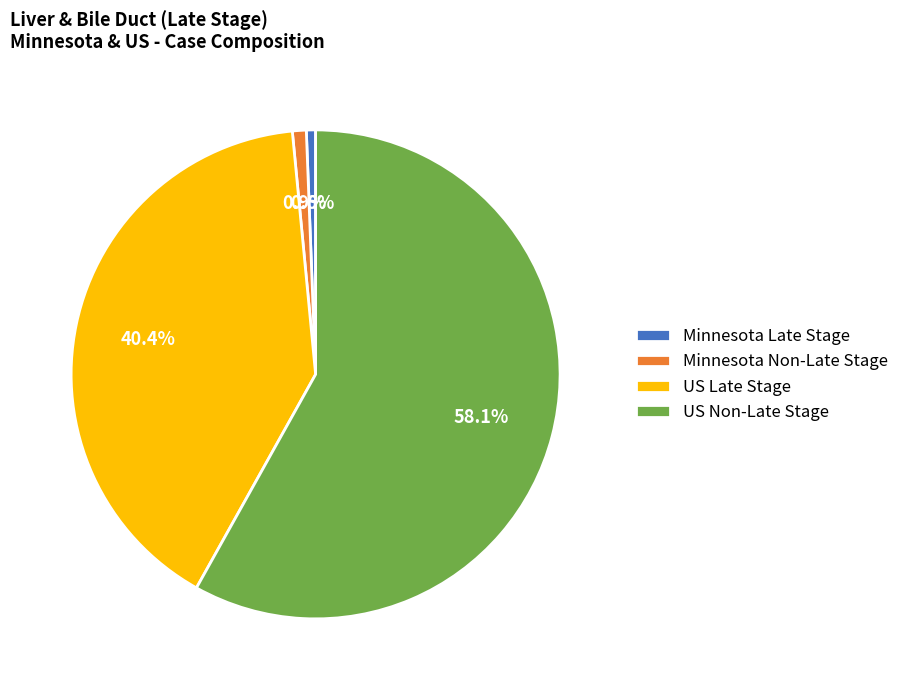

What percentage is NOT represented by Minnesota Non-Late Stage?

99.1%